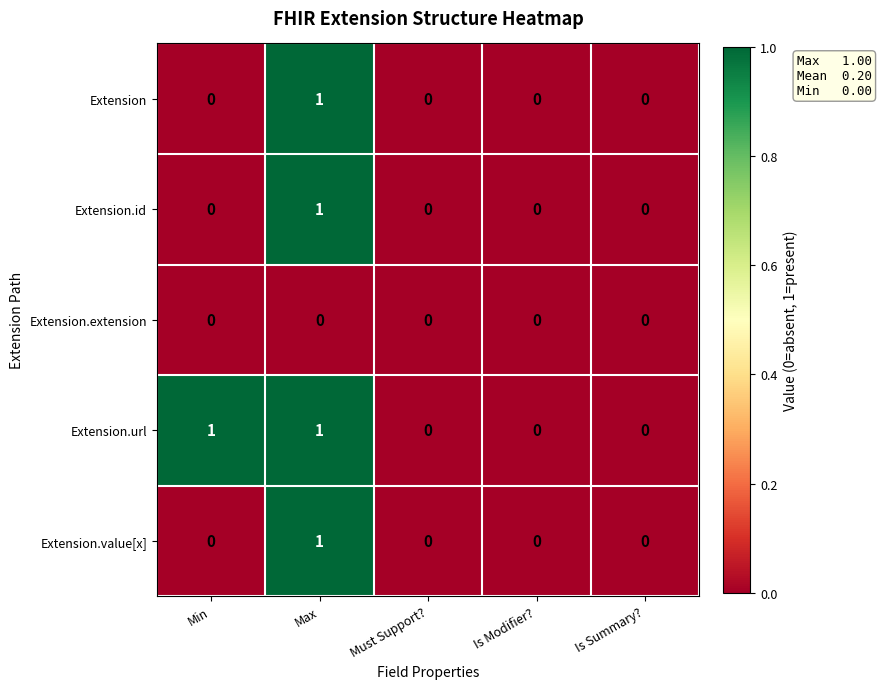

Count the Extension.id values in the range 0 to 1.

5